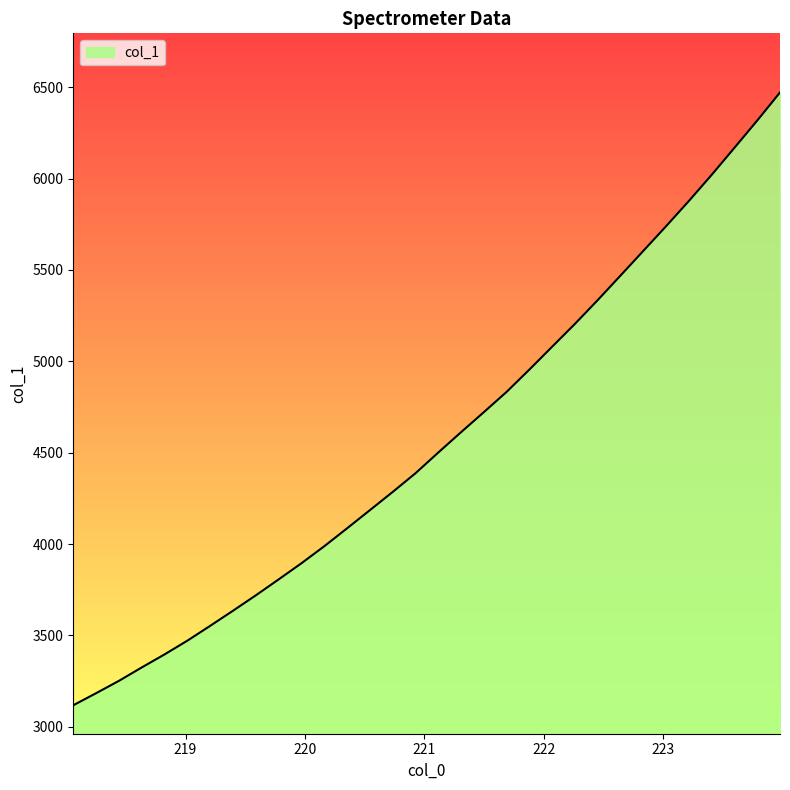

What is the difference between the maximum and minimum values?

3354.4